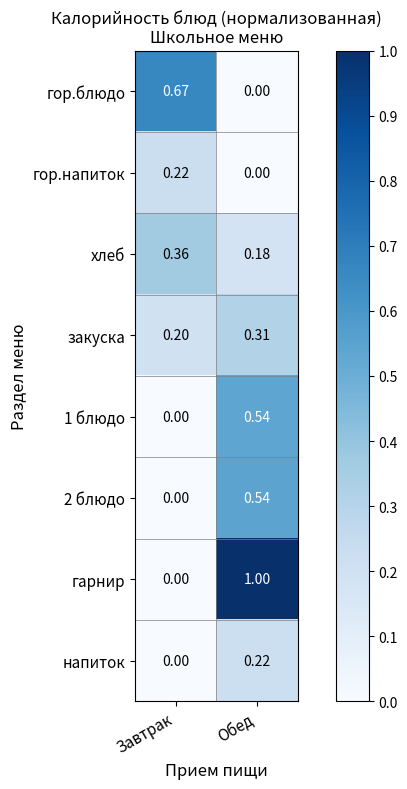

List the labels in order of 1 блюдо value, smallest first.

Завтрак, Обед